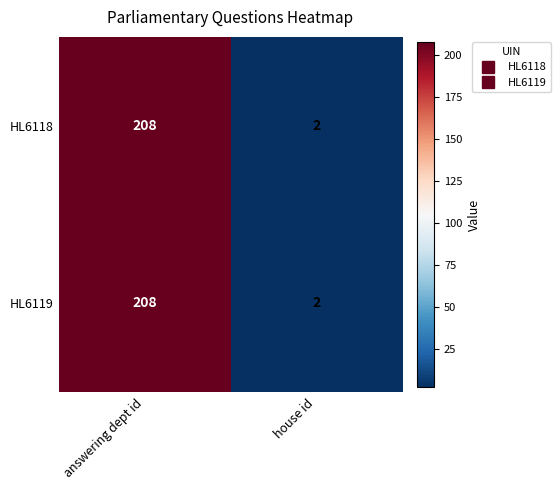

Is the value of HL6118 at house id greater than the value of HL6119 at answering dept id?

No